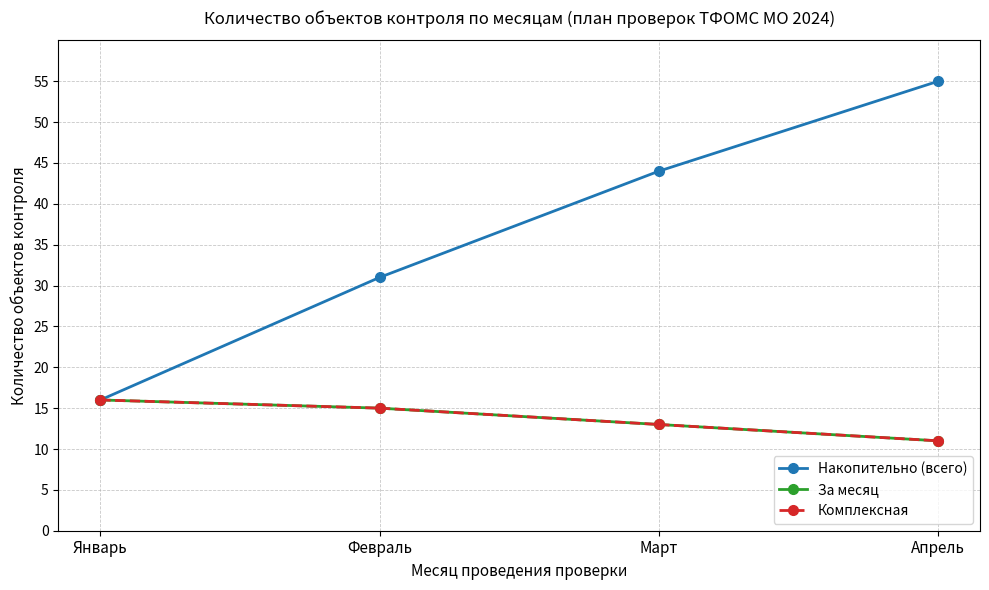

How many data points does each series have?

4